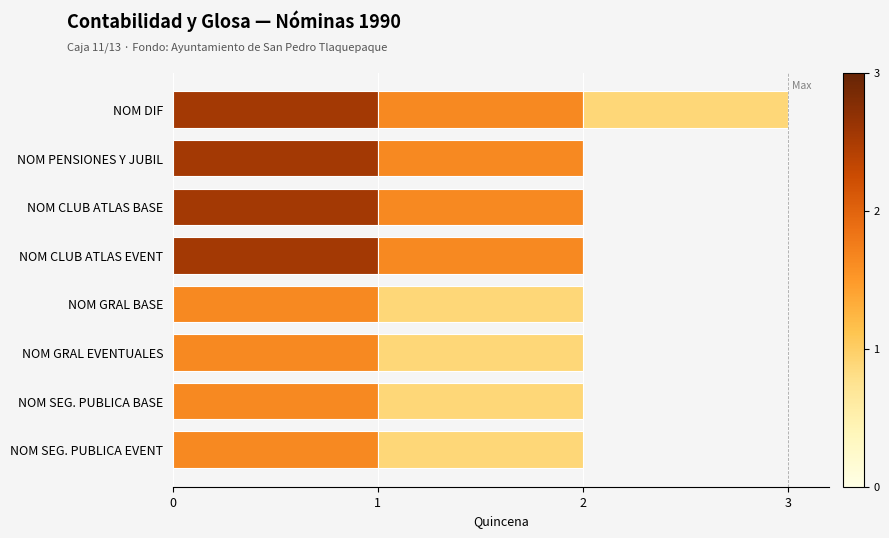

At which category is the sum across all series the highest?

NOM DIF